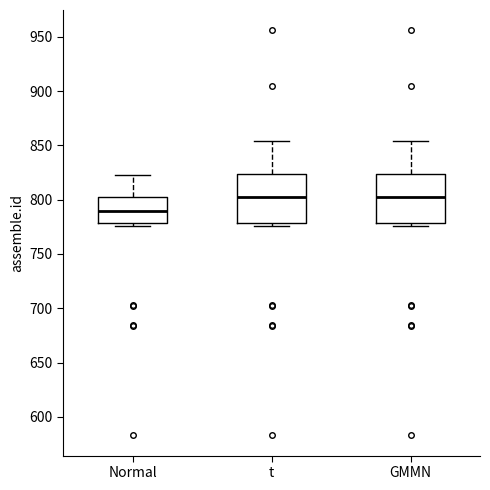

Where does the upper whisker of the box for t end on the y-axis? The values are not printed on the chart, so give them approximately, as read against the axis.

855